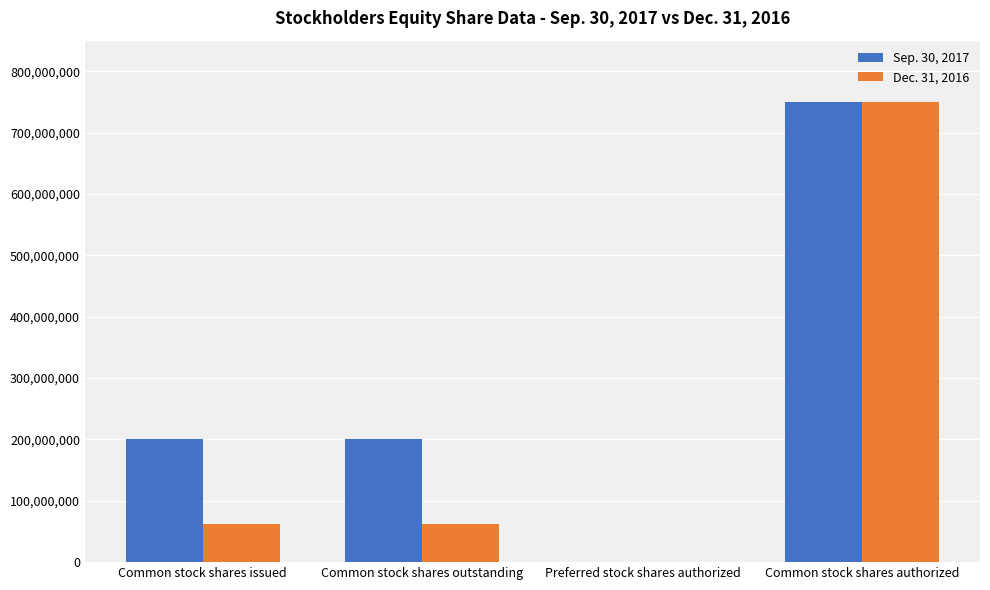

What is the maximum value shown in the chart?

750000000